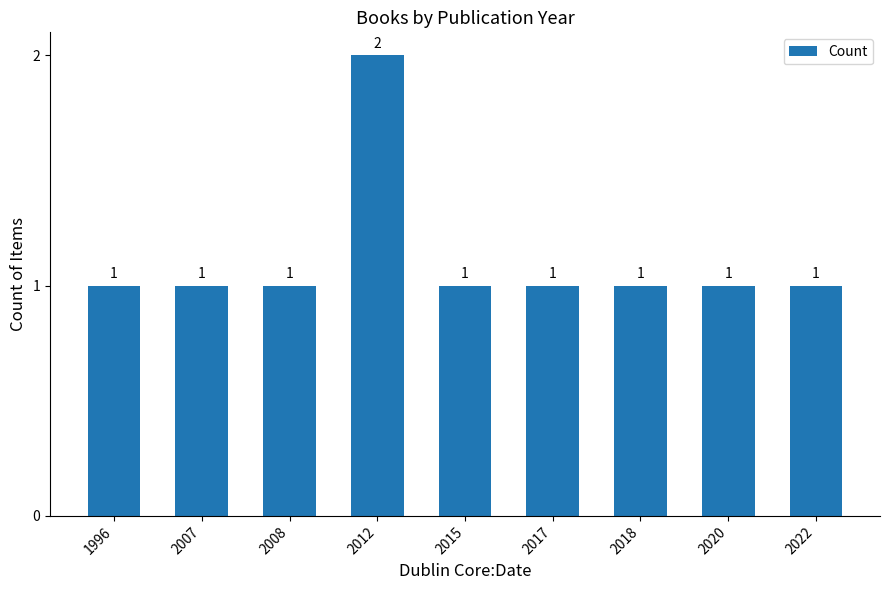

Approximately how many times larger is the value at 2012 compared to 2020?

2.0